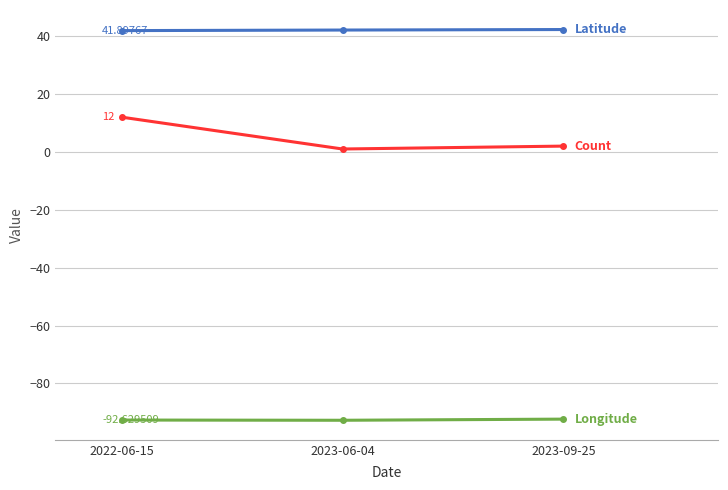

What is the difference between the highest and lowest values at 2022-06-15?

134.5